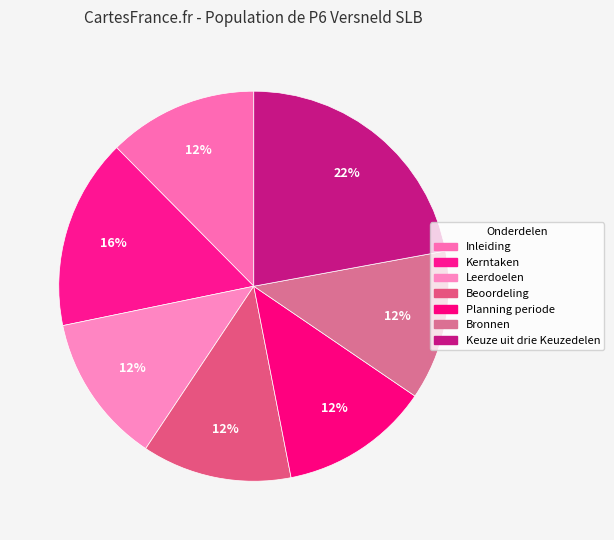

Approximately how many times larger is the value at Kerntaken compared to Planning periode?

1.3